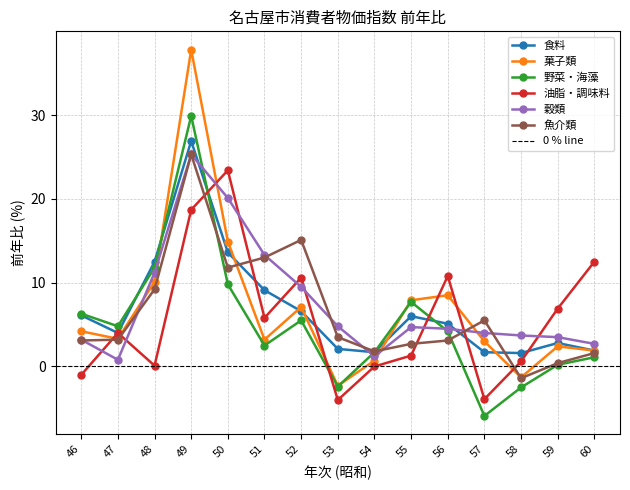

At how many categories does at least one series exceed -5?

15